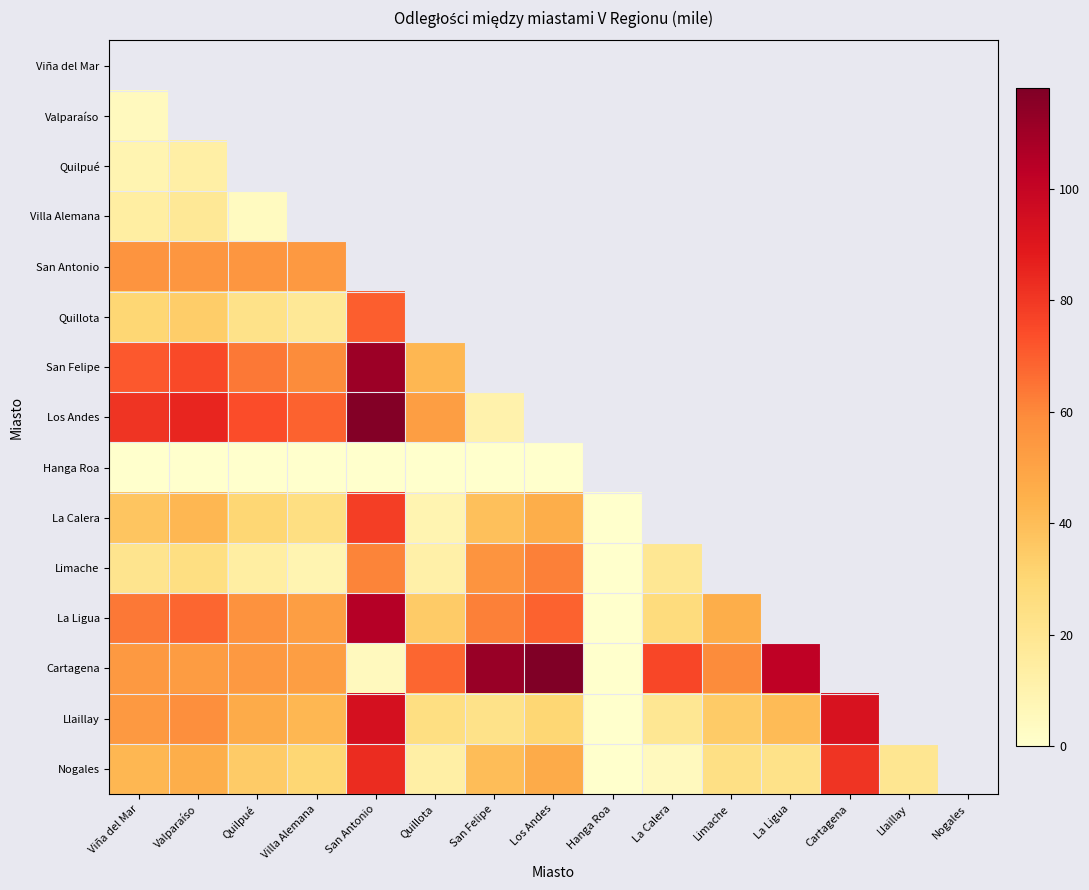

Rank the series at San Felipe from lowest to highest value.

Hanga Roa, Viña del Mar, Valparaíso, Quilpué, Villa Alemana, San Antonio, Quillota, San Felipe, Los Andes, Llaillay, La Calera, Nogales, Limache, La Ligua, Cartagena